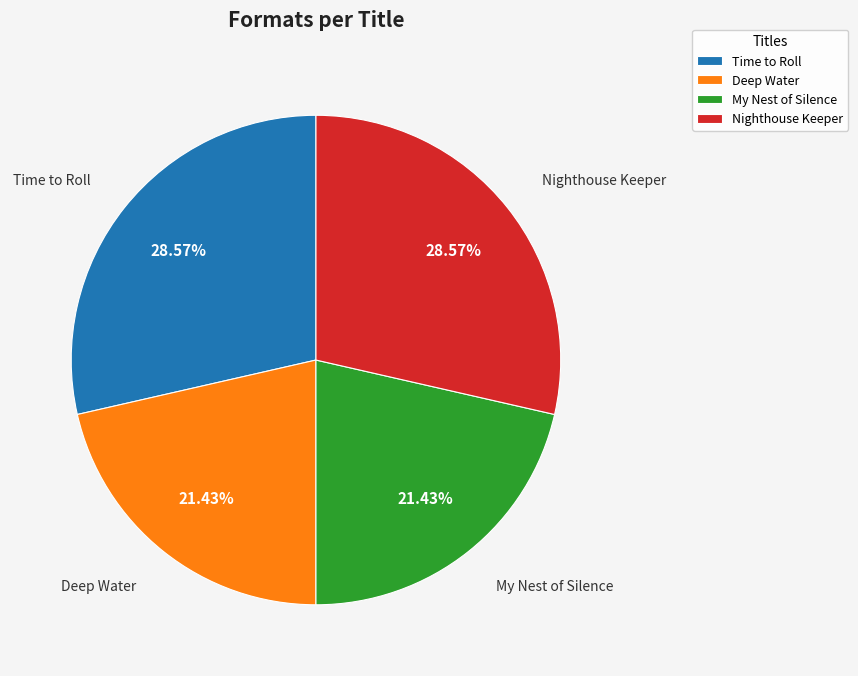

How many segments does this pie chart have?

4